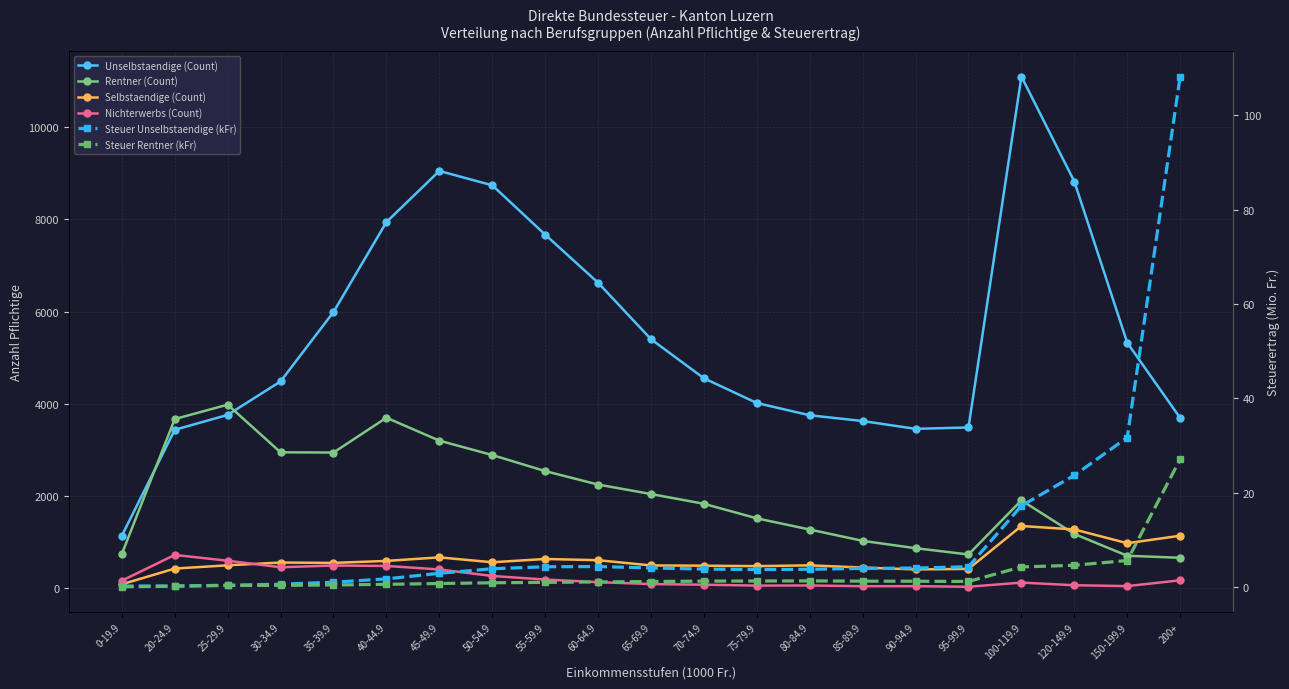

The value of Steuer Rentner (kFr) at 75-79.9 is 1.3. True or false?

True